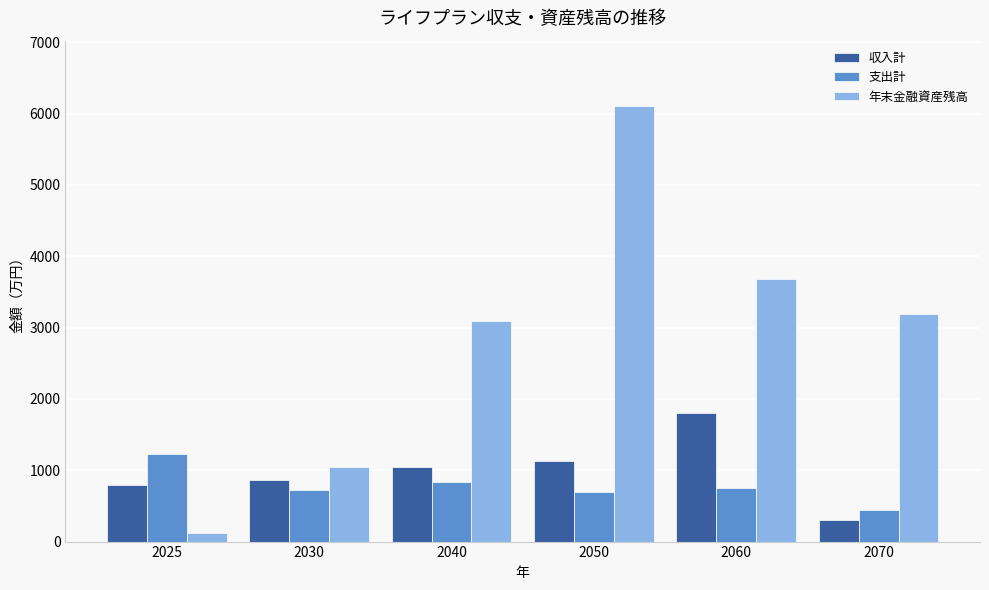

The 支出計 series shows 170.8 at 2030. True or false?

False